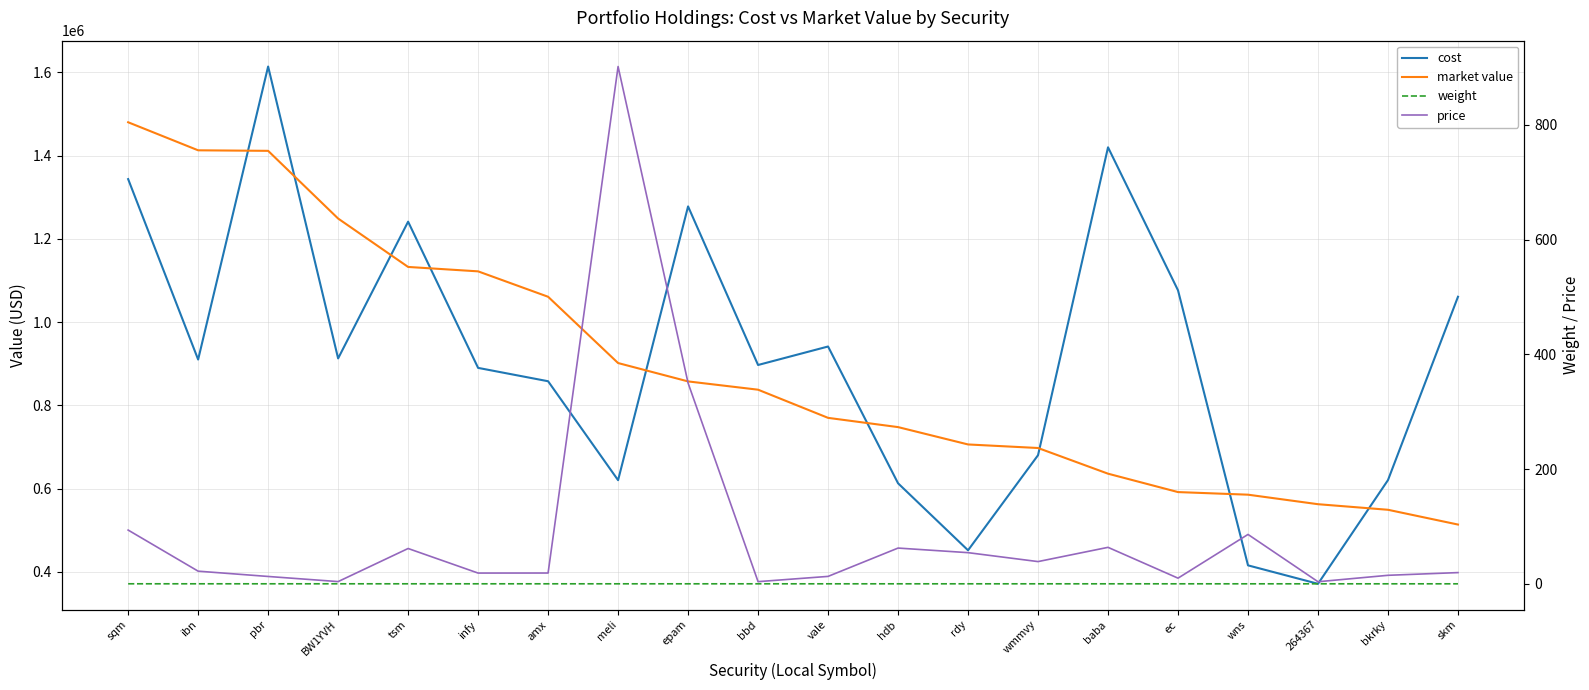

How many distinct data groups are displayed?

4